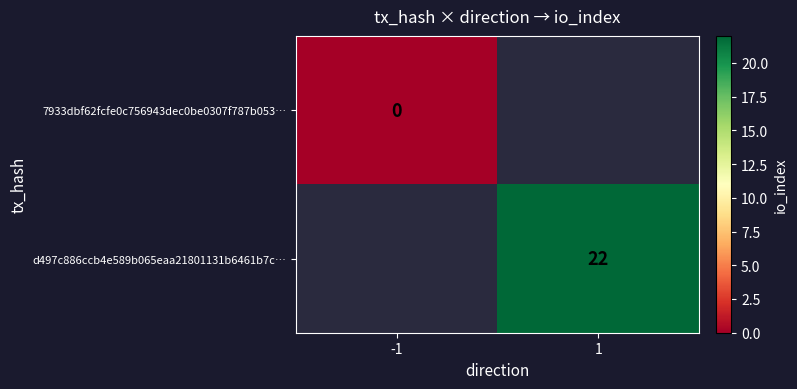

Count the number of categories in the chart.

2